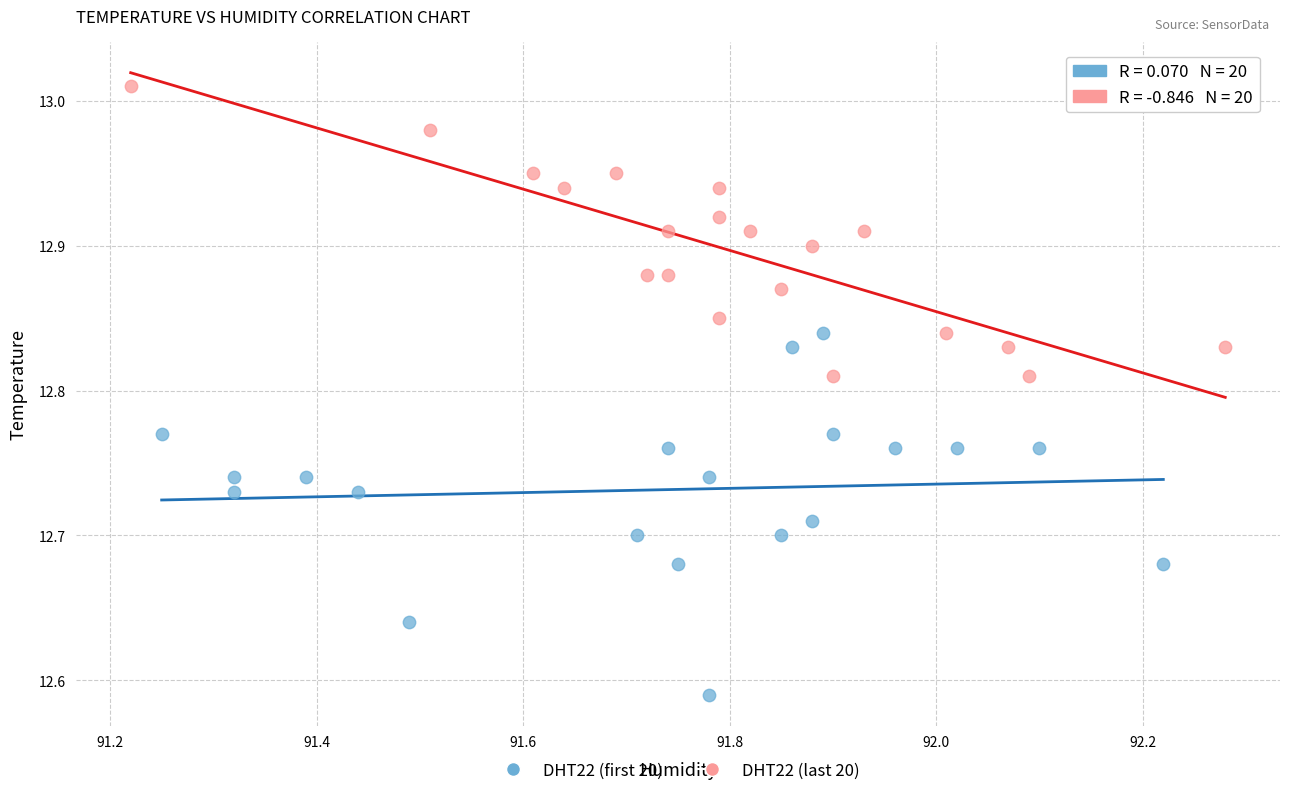

Which series reaches the minimum Y coordinate?

DHT22 (first 20)